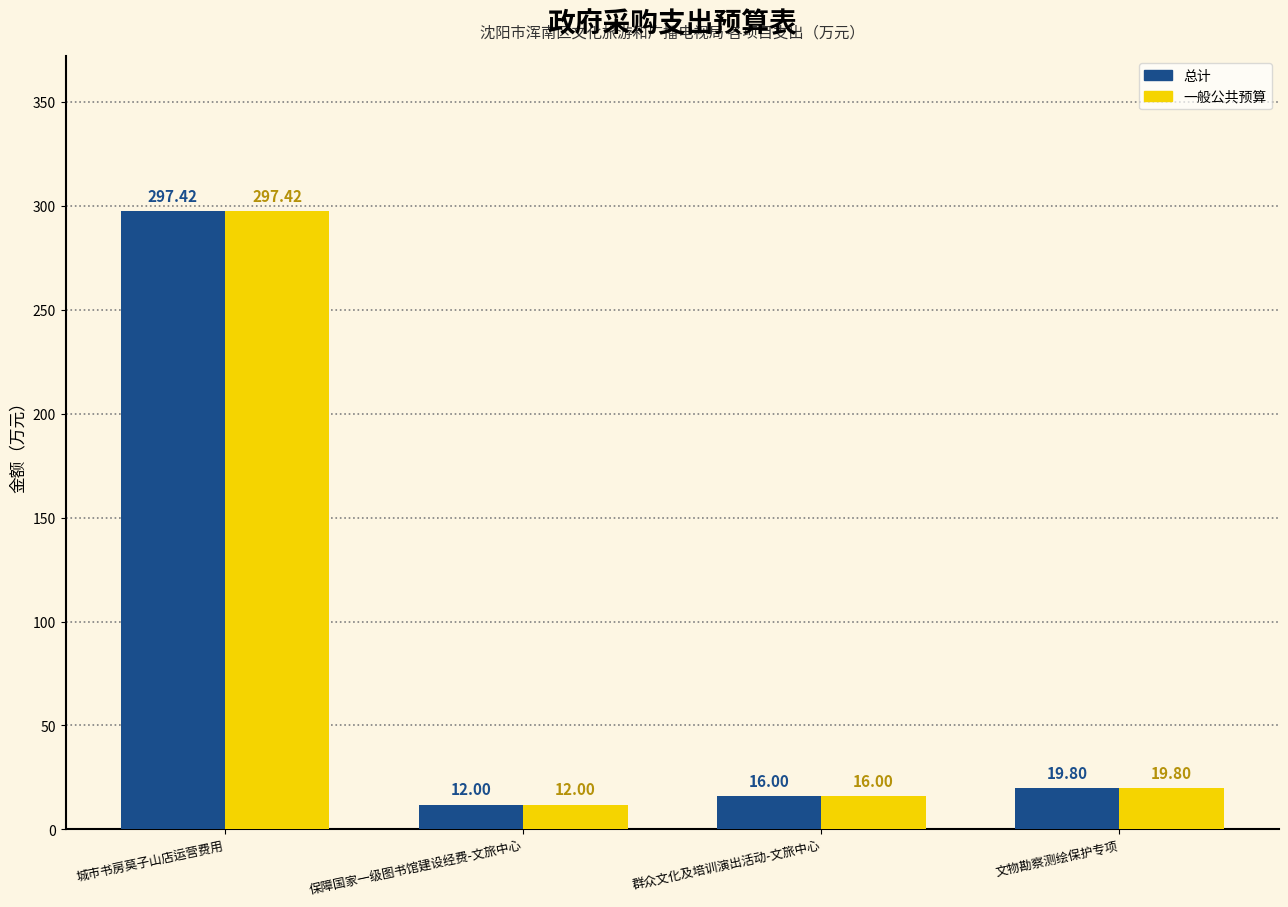

At which category is the sum across all series the highest?

城市书房莫子山店运营费用